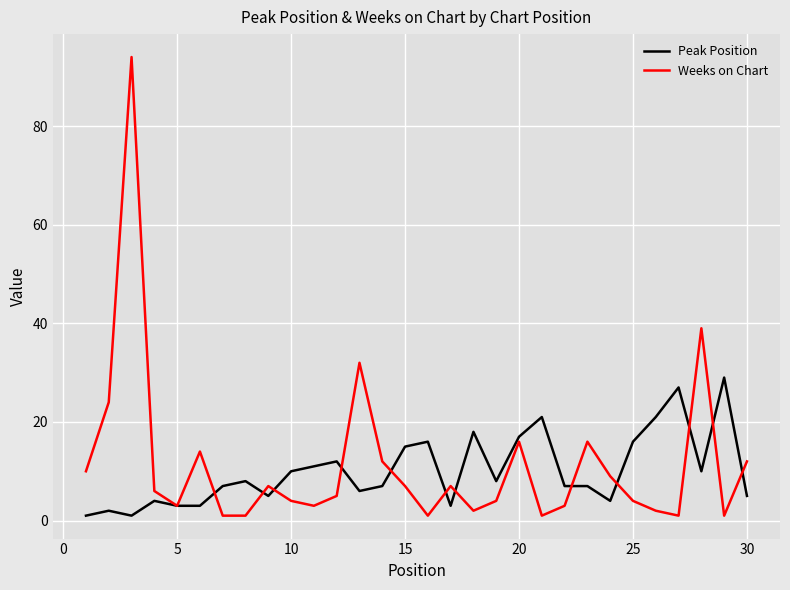

Which series has the widest spread of values?

Weeks on Chart